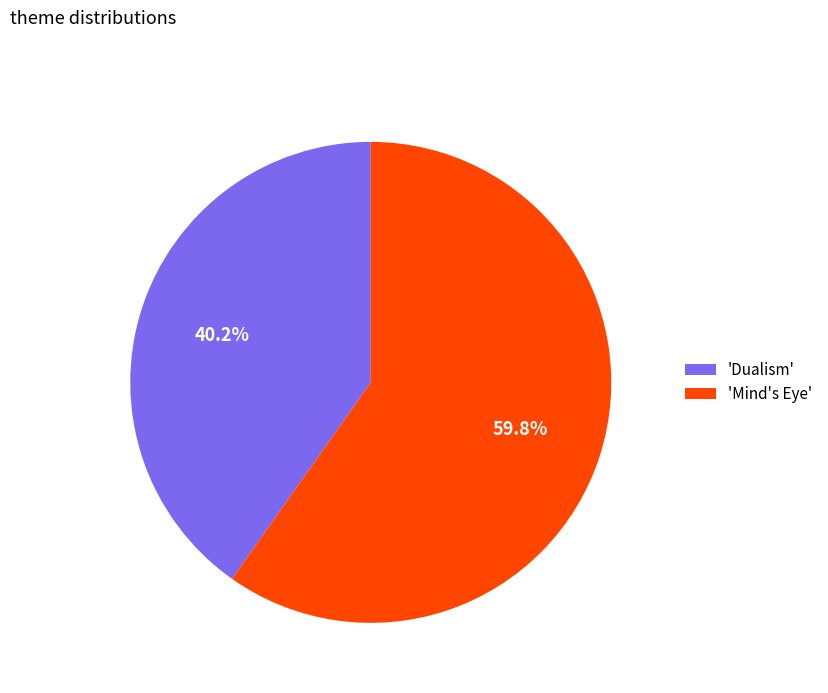

What is the smallest slice in the pie chart?

'Dualism'